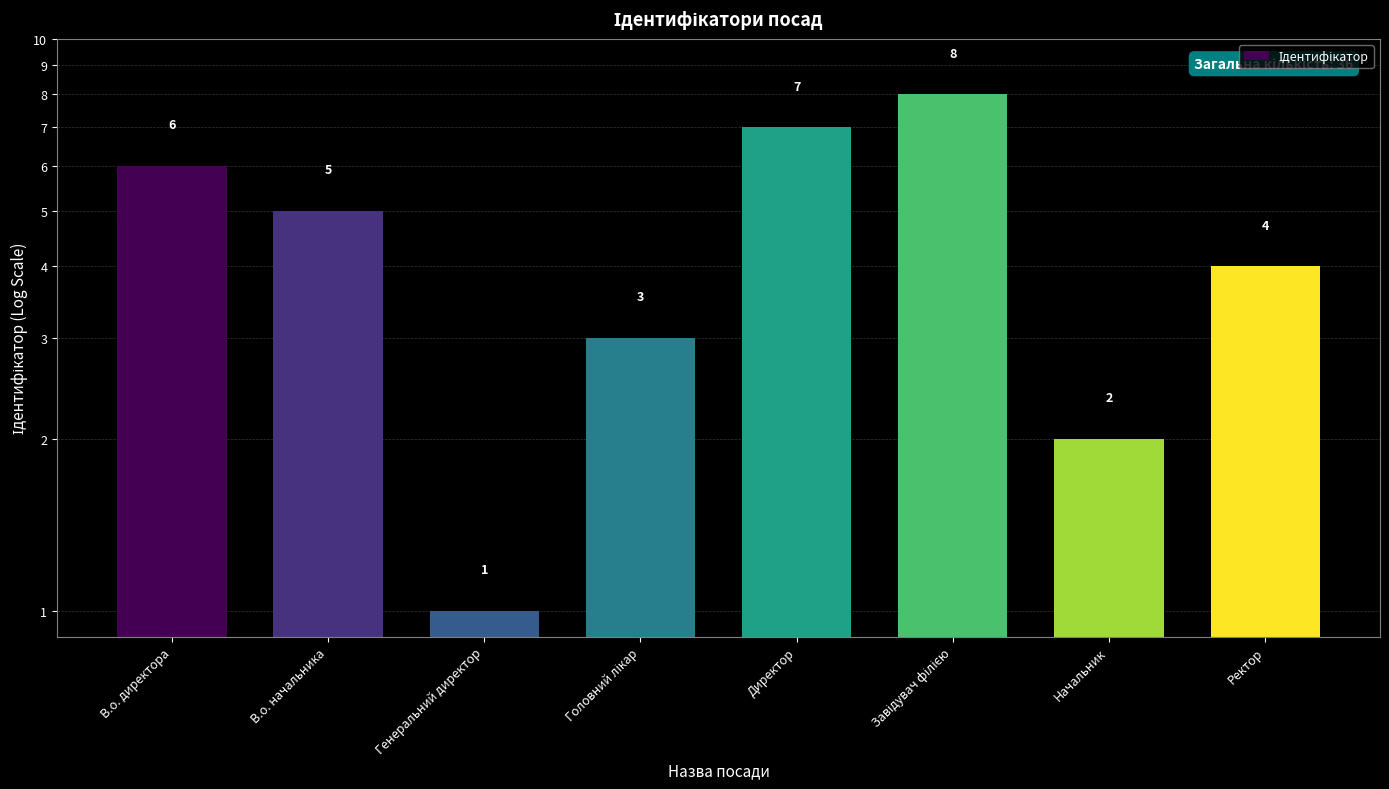

How many values are below 5?

4